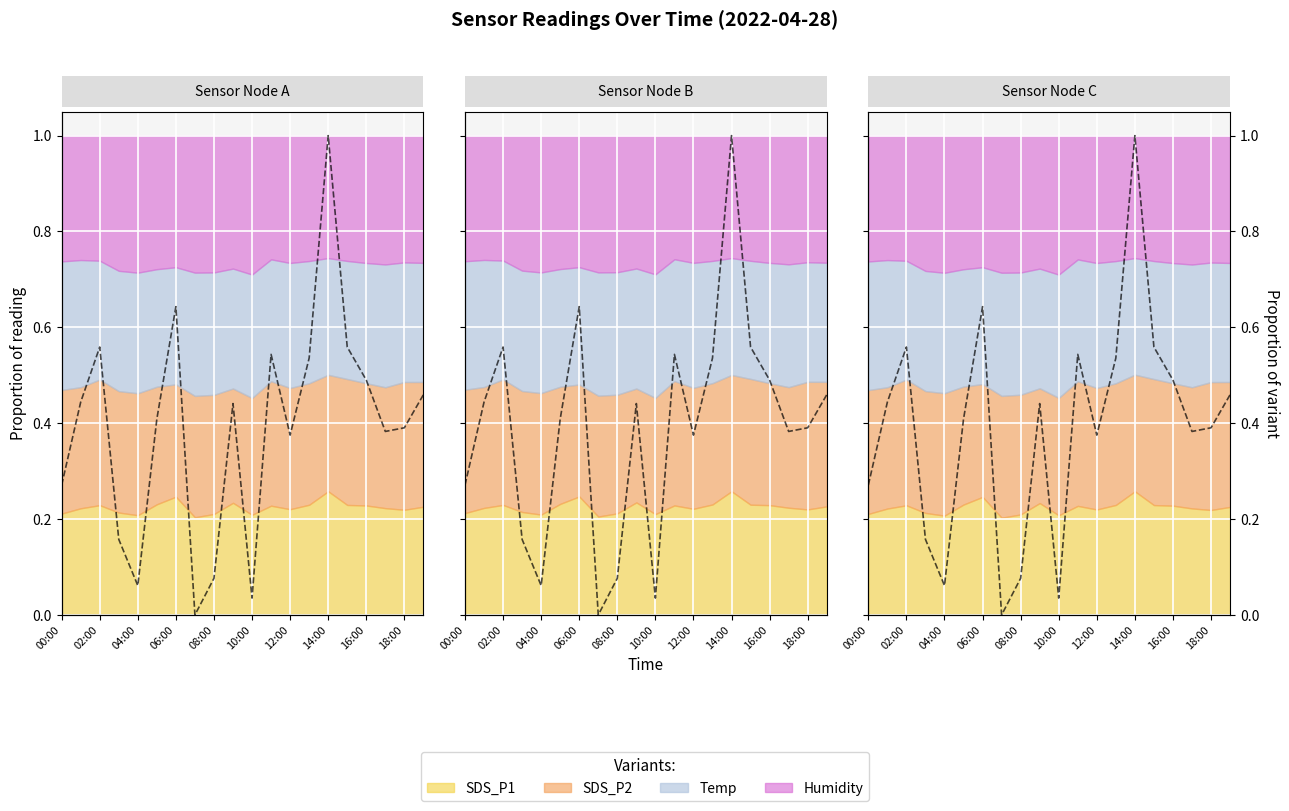

The chart shows a value of 0.0 at 10:00. True or false?

True